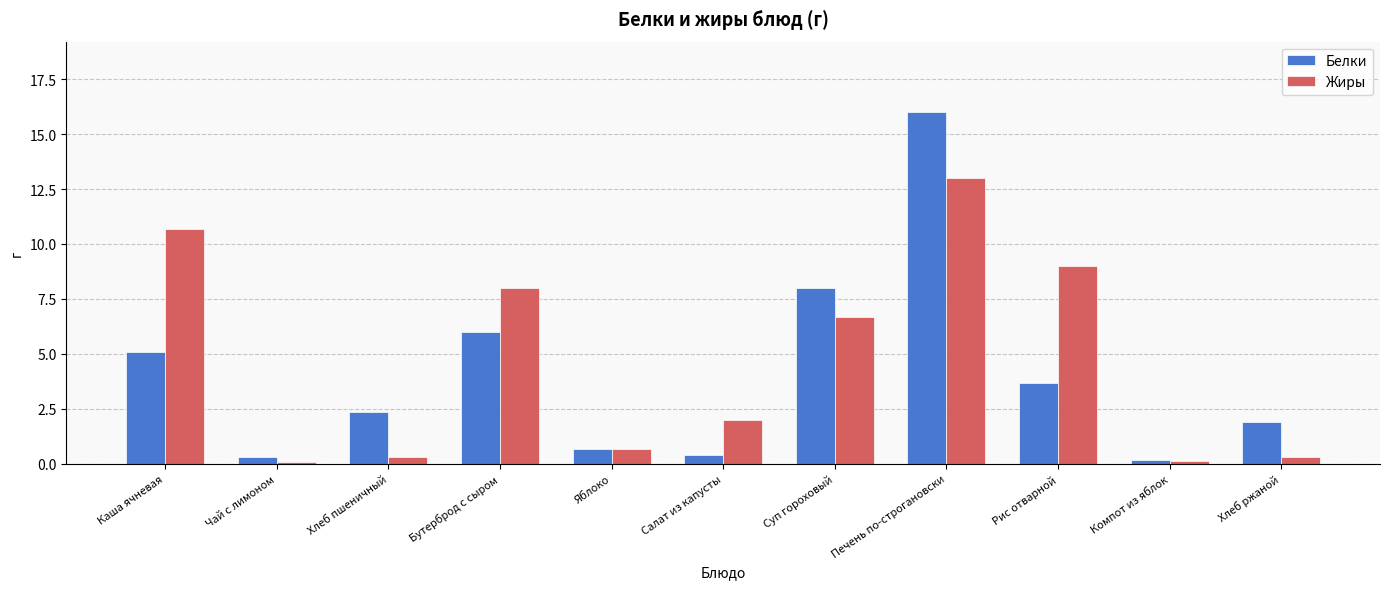

Reading left to right, transcribe all the data shown in this chart.

Белки: Каша ячневая=5.1	Чай с лимоном=0.3	Хлеб пшеничный=2.4	Бутерброд с сыром=6.0	Яблоко=0.7	Салат из капусты=0.4	Суп гороховый=8.0	Печень по-строгановски=16.0	Рис отварной=3.7	Компот из яблок=0.2	Хлеб ржаной=1.9
Жиры: Каша ячневая=10.7	Чай с лимоном=0.1	Хлеб пшеничный=0.3	Бутерброд с сыром=8.0	Яблоко=0.7	Салат из капусты=2.0	Суп гороховый=6.7	Печень по-строгановски=13.0	Рис отварной=9.0	Компот из яблок=0.1	Хлеб ржаной=0.3